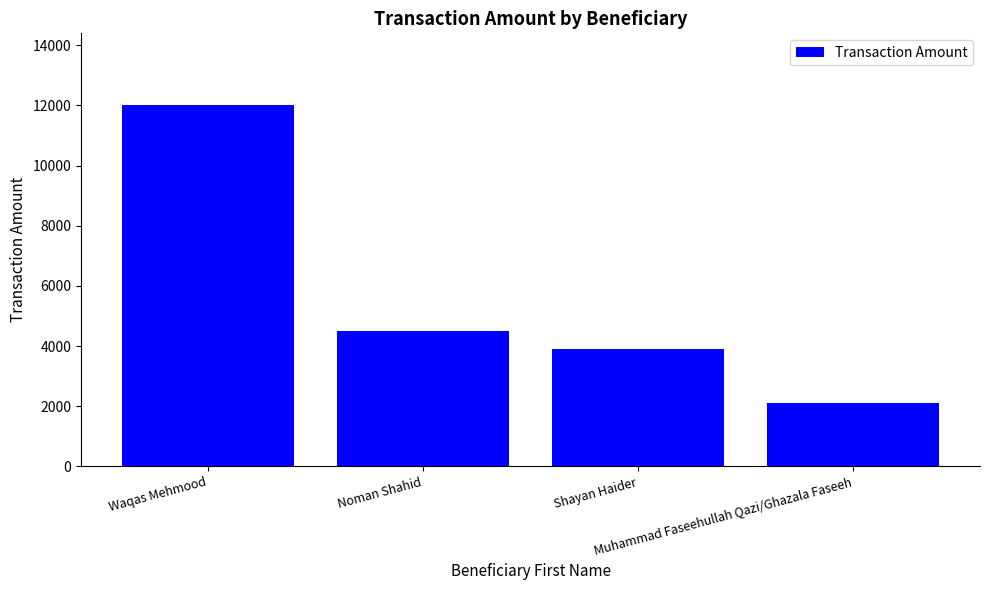

Reading left to right, extract all data points from this chart.

Waqas Mehmood=12000	Noman Shahid=4500	Shayan Haider=3900	Muhammad Faseehullah Qazi/Ghazala Faseeh=2100